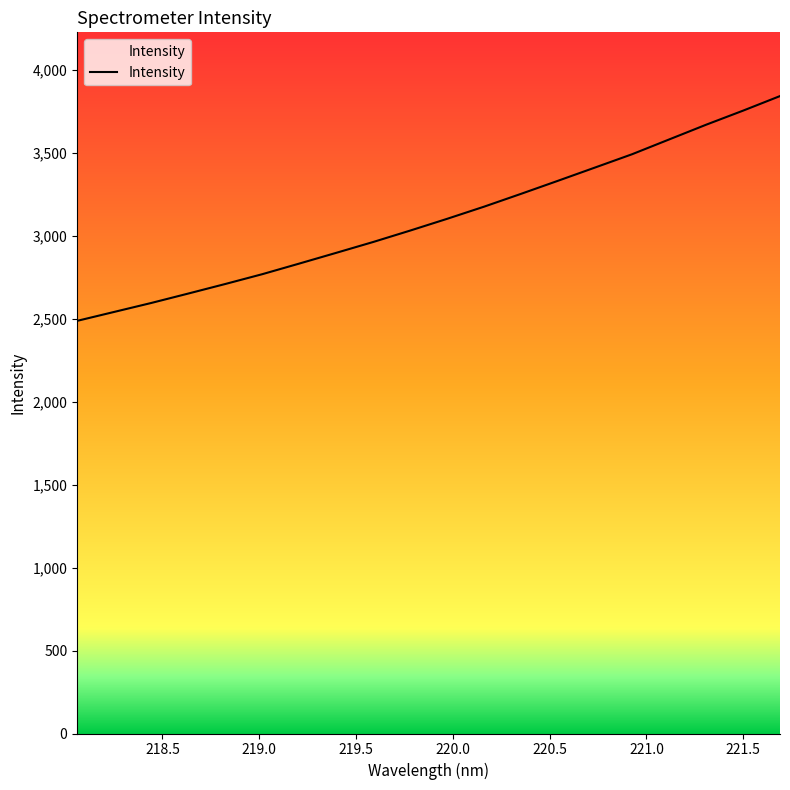

What is the greatest value displayed?

3844.4